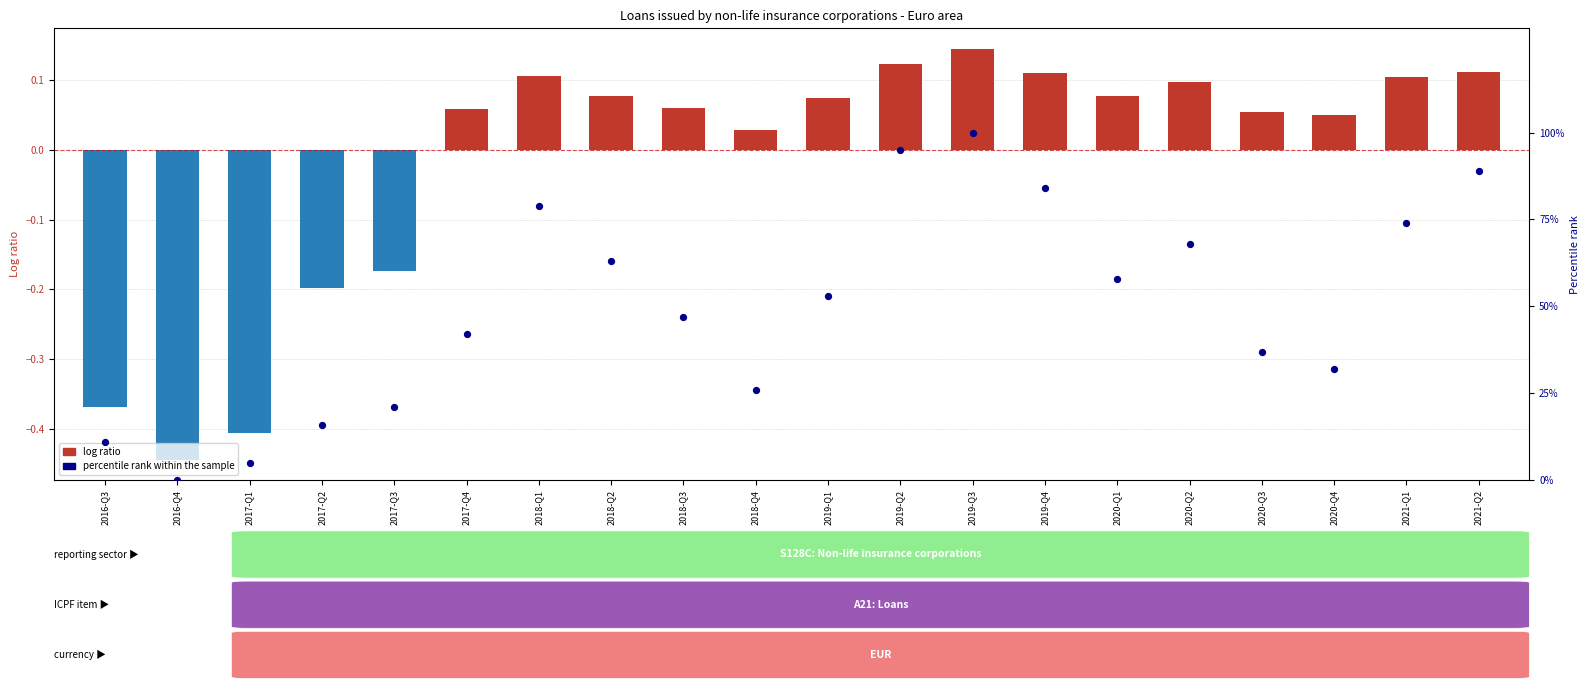

What is the total value across all series at 2017-Q4?

42.1